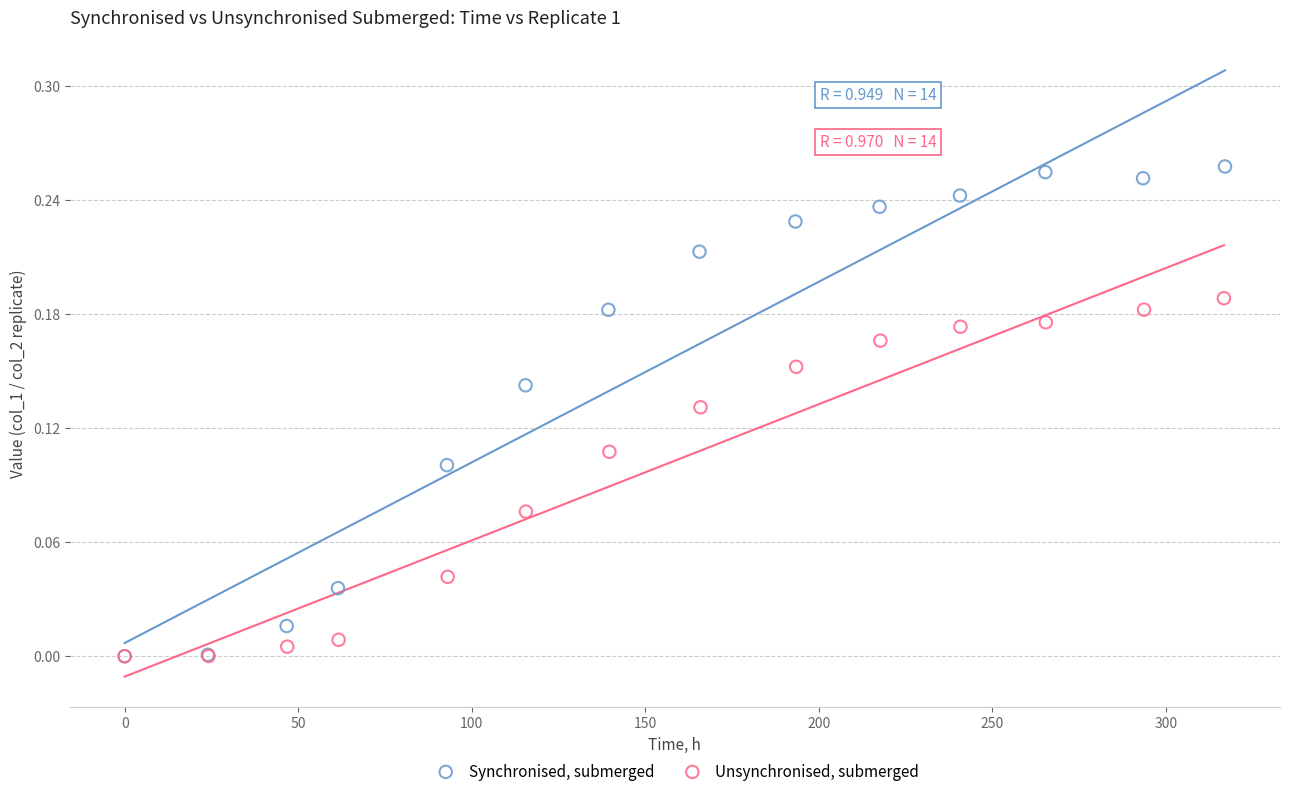

Which series has the largest Y range (max minus min)?

Synchronised, submerged